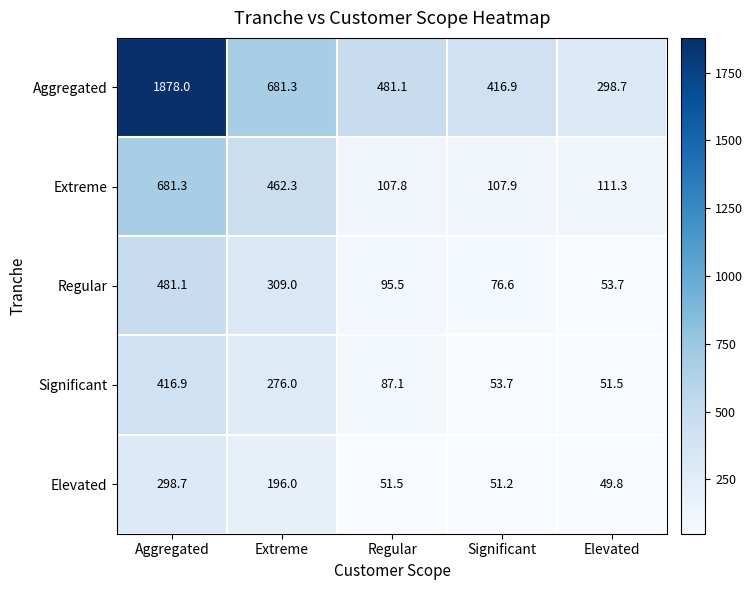

What is the sum of the Aggregated values at Significant and Aggregated?

2294.9